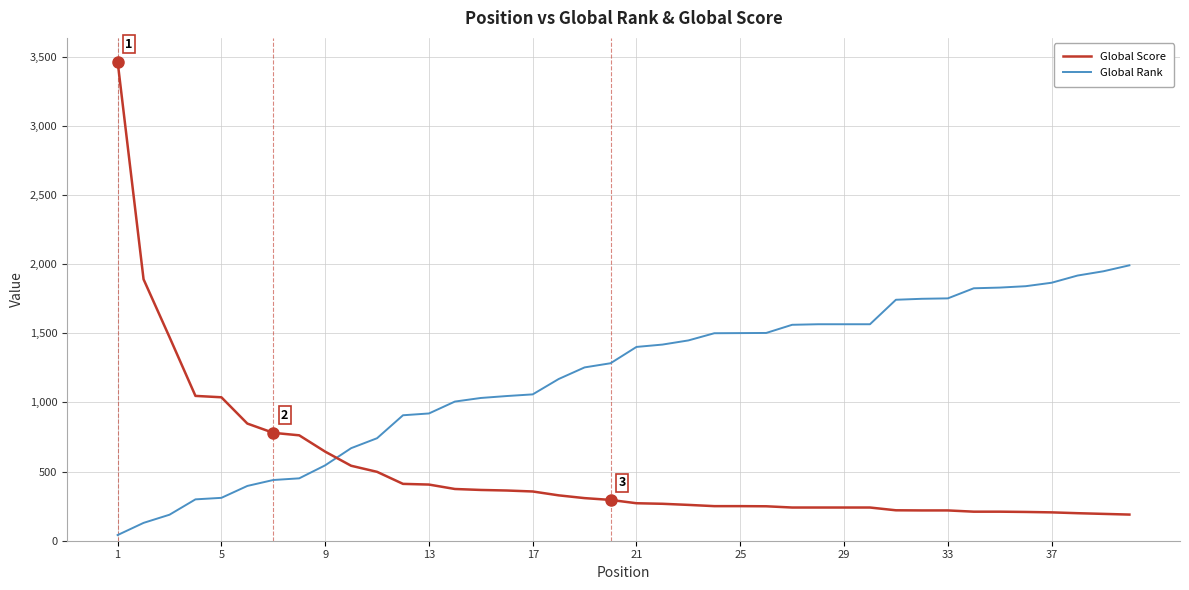

What is the difference between the maximum and minimum values in the Global Score series?

3275